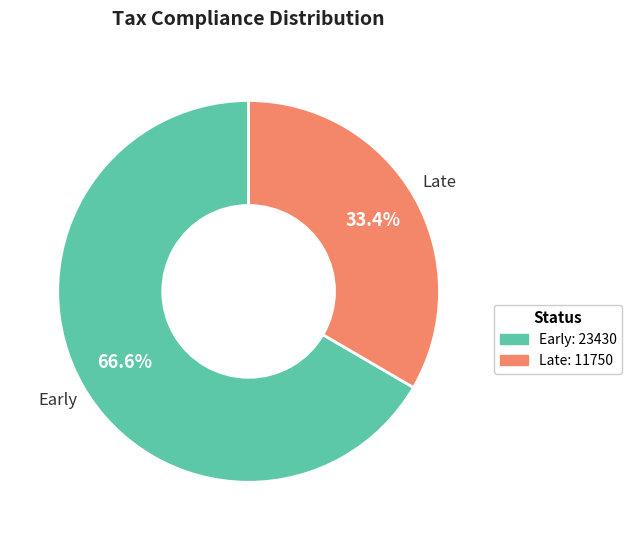

Is there a majority slice in this chart?

Yes